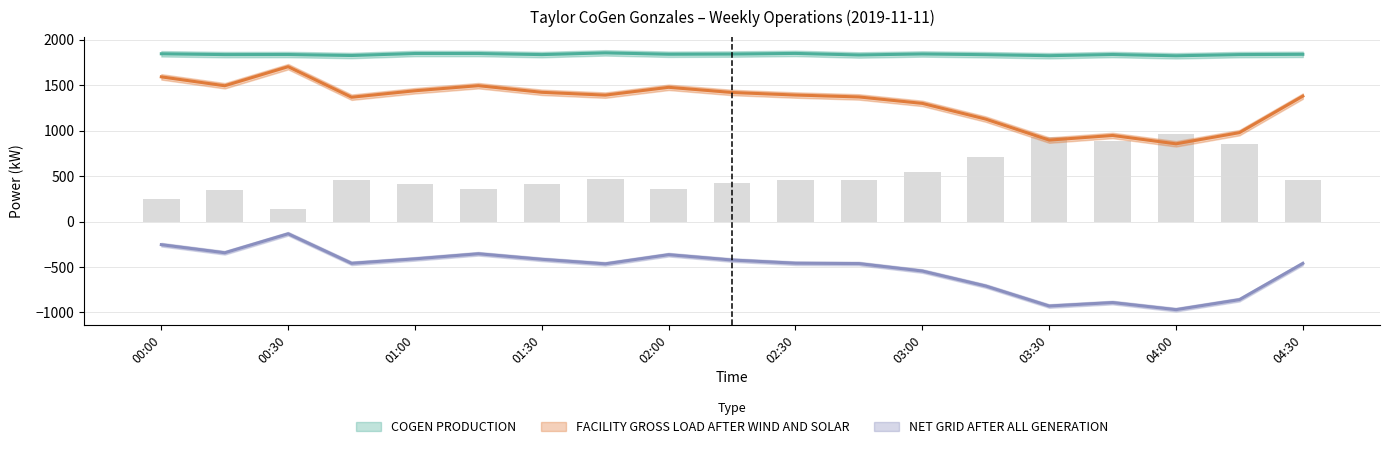

Rank the series at 2019-11-11 04:15 from lowest to highest value.

NET GRID AFTER ALL GENERATION, FACILITY GROSS LOAD AFTER WIND AND SOLAR, COGEN PRODUCTION